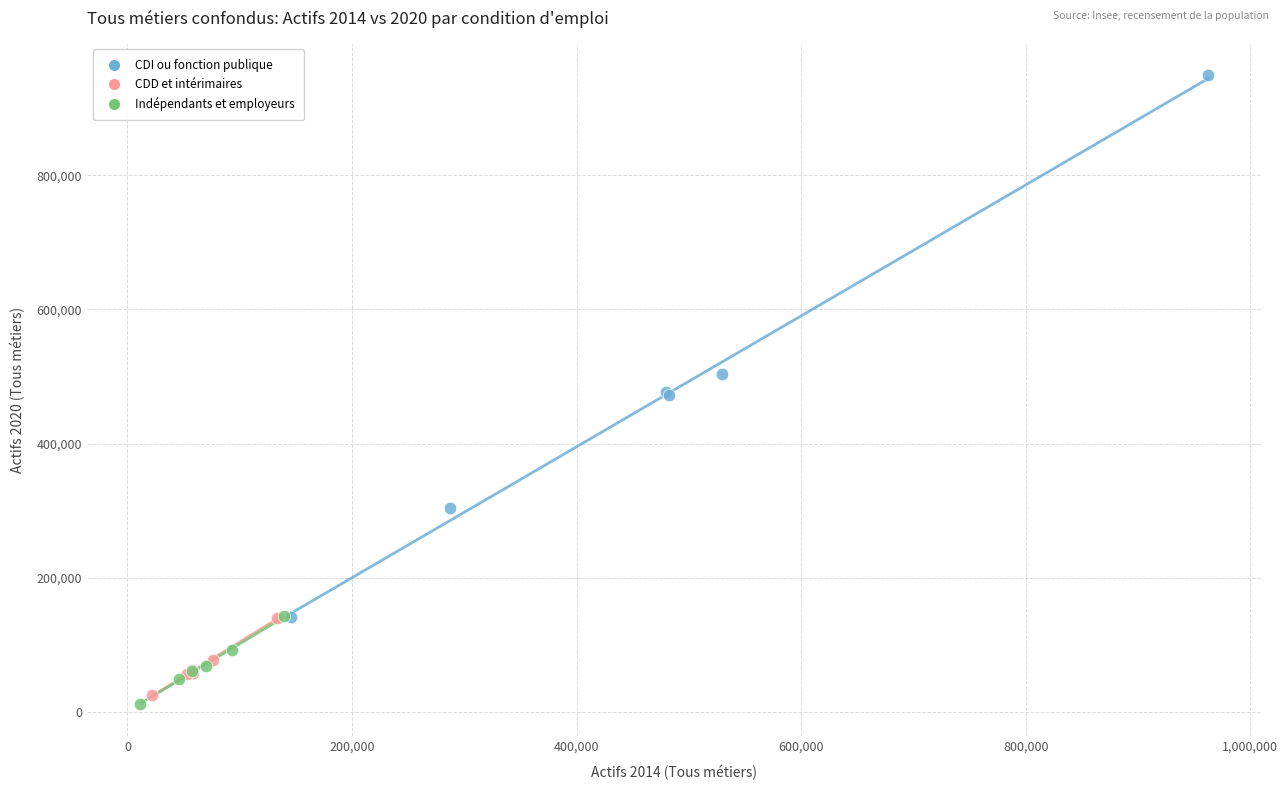

Which series reaches the maximum Y coordinate?

CDI ou fonction publique